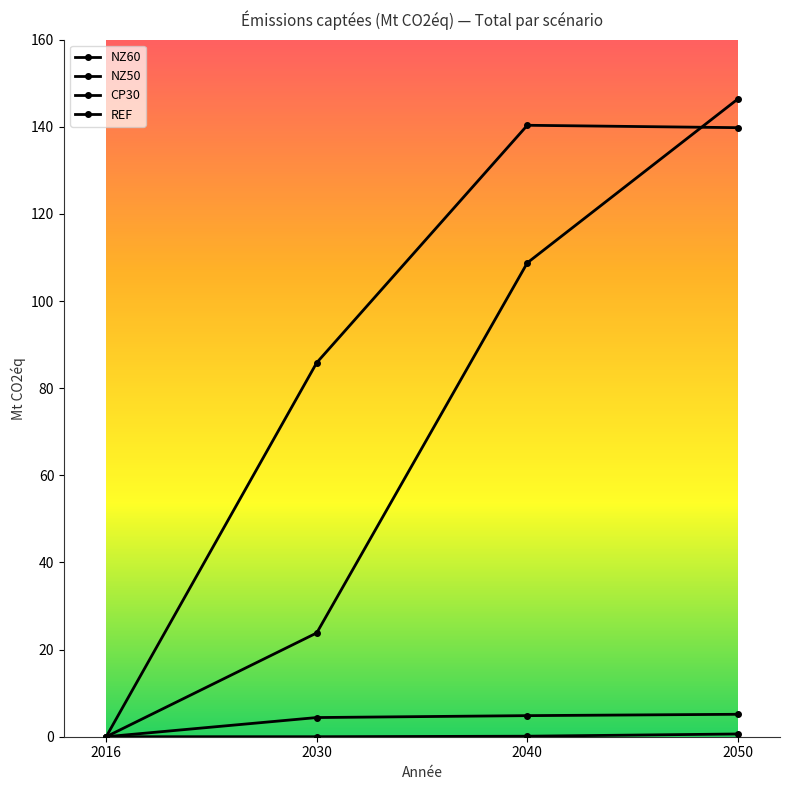

Which has a higher value, 2040 or 2030?

2040